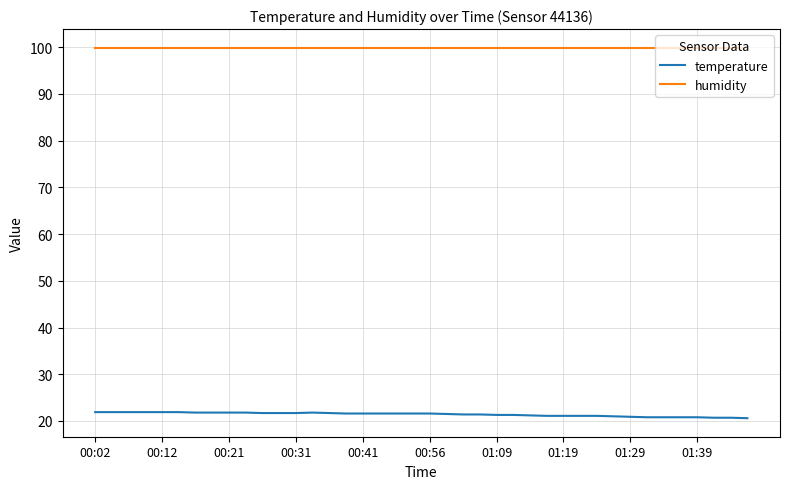

List the series in order of their peak value, lowest first.

temperature, humidity